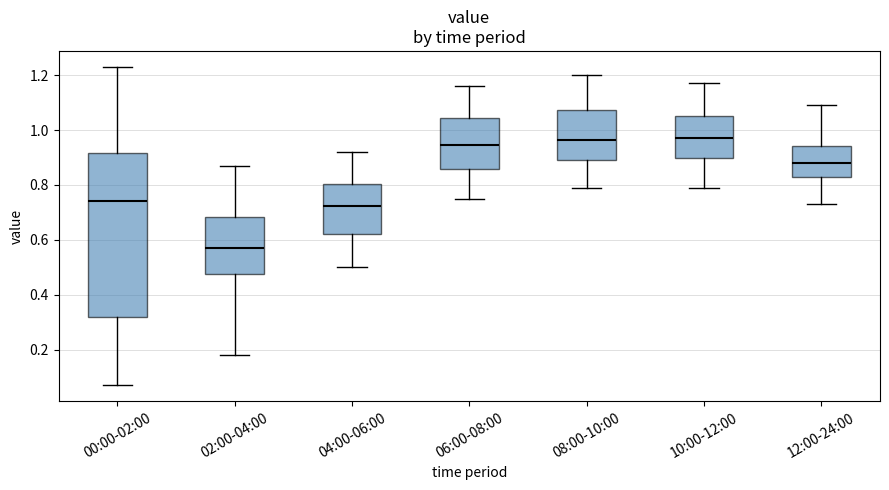

Reading left to right, transcribe this box plot: for each box, give where its median line is, the range the box spans, and where its two whiskers end, as read against the y-axis. The values are not printed on the chart, so give them approximately, as read against the axis.

00:00-02:00: median 0.74, box 0.32 to 0.92, whiskers 0.08 to 1.24
02:00-04:00: median 0.58, box 0.48 to 0.68, whiskers 0.18 to 0.88
04:00-06:00: median 0.72, box 0.62 to 0.80, whiskers 0.50 to 0.92
06:00-08:00: median 0.94, box 0.86 to 1.04, whiskers 0.76 to 1.16
08:00-10:00: median 0.96, box 0.90 to 1.08, whiskers 0.80 to 1.20
10:00-12:00: median 0.98, box 0.90 to 1.06, whiskers 0.80 to 1.18
12:00-24:00: median 0.88, box 0.82 to 0.94, whiskers 0.74 to 1.10